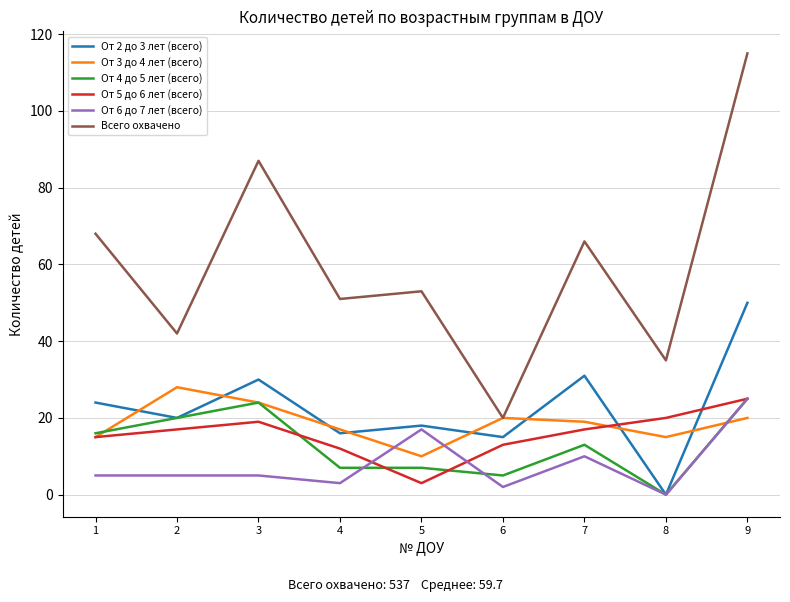

What are all the series names shown in the legend?

От 2 до 3 лет (всего), От 3 до 4 лет (всего), От 4 до 5 лет (всего), От 5 до 6 лет (всего), От 6 до 7 лет (всего), Всего охвачено